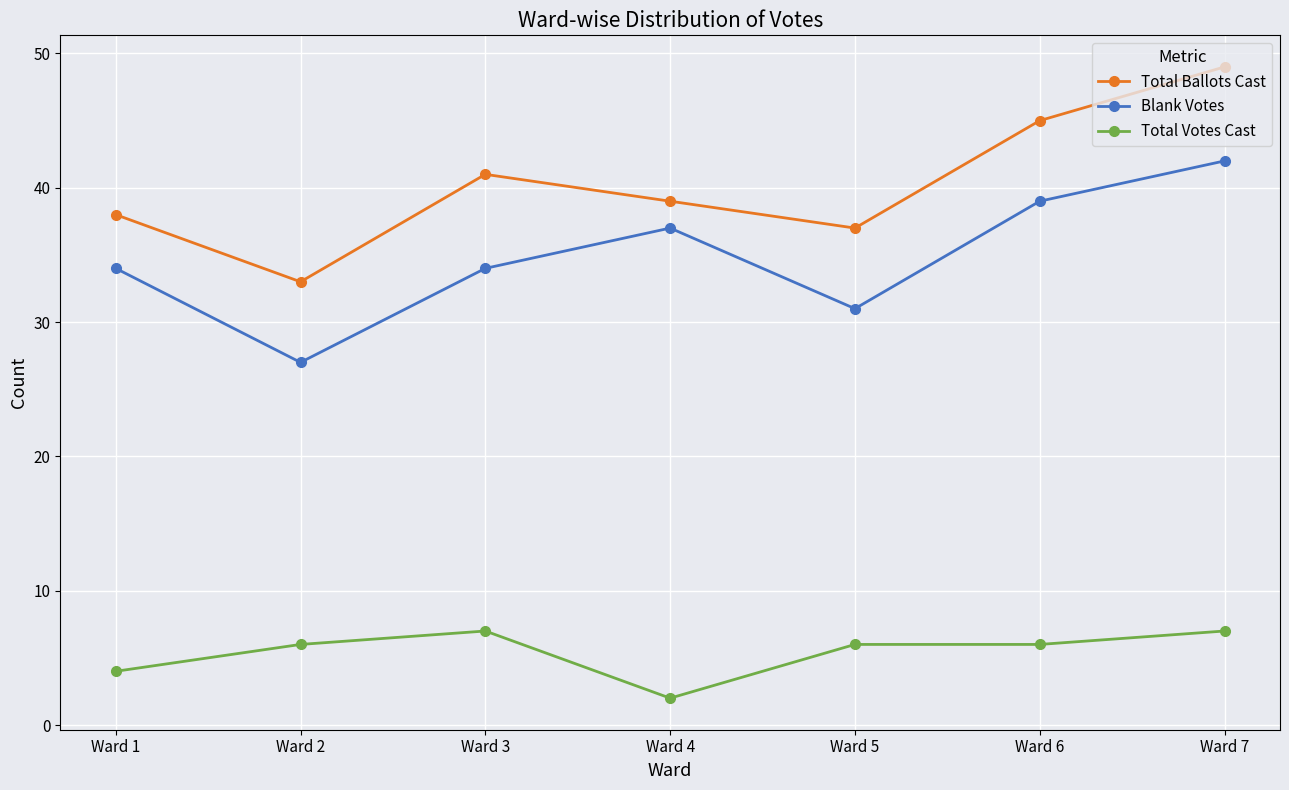

Reading right to left, what are all the values shown in this chart?

Total Ballots Cast: Ward 7=49	Ward 6=45	Ward 5=37	Ward 4=39	Ward 3=41	Ward 2=33	Ward 1=38
Blank Votes: Ward 7=42	Ward 6=39	Ward 5=31	Ward 4=37	Ward 3=34	Ward 2=27	Ward 1=34
Total Votes Cast: Ward 7=7	Ward 6=6	Ward 5=6	Ward 4=2	Ward 3=7	Ward 2=6	Ward 1=4